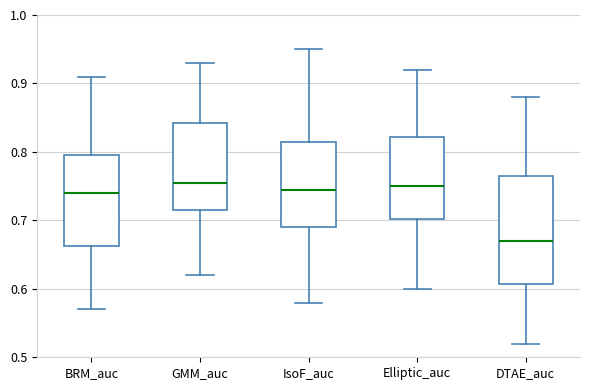

Where does the lower whisker of the box for IsoF_auc end on the y-axis? The values are not printed on the chart, so give them approximately, as read against the axis.

0.58